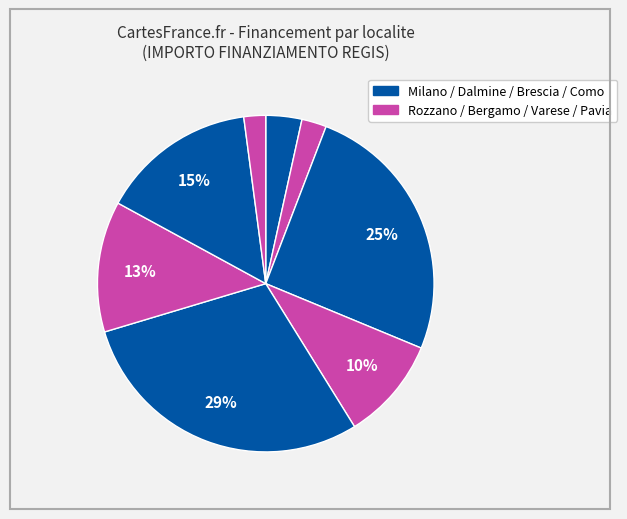

Is there a majority slice in this chart?

No